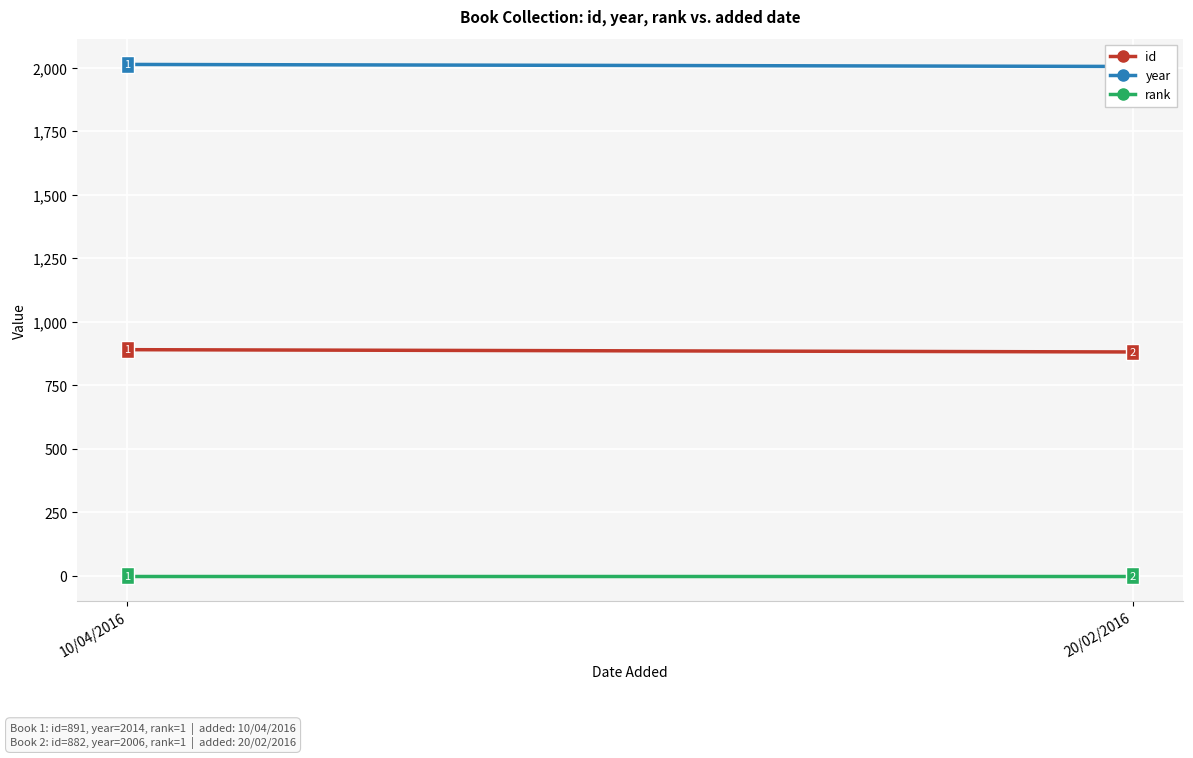

What is the label of the 2nd point from the right?

10/04/2016